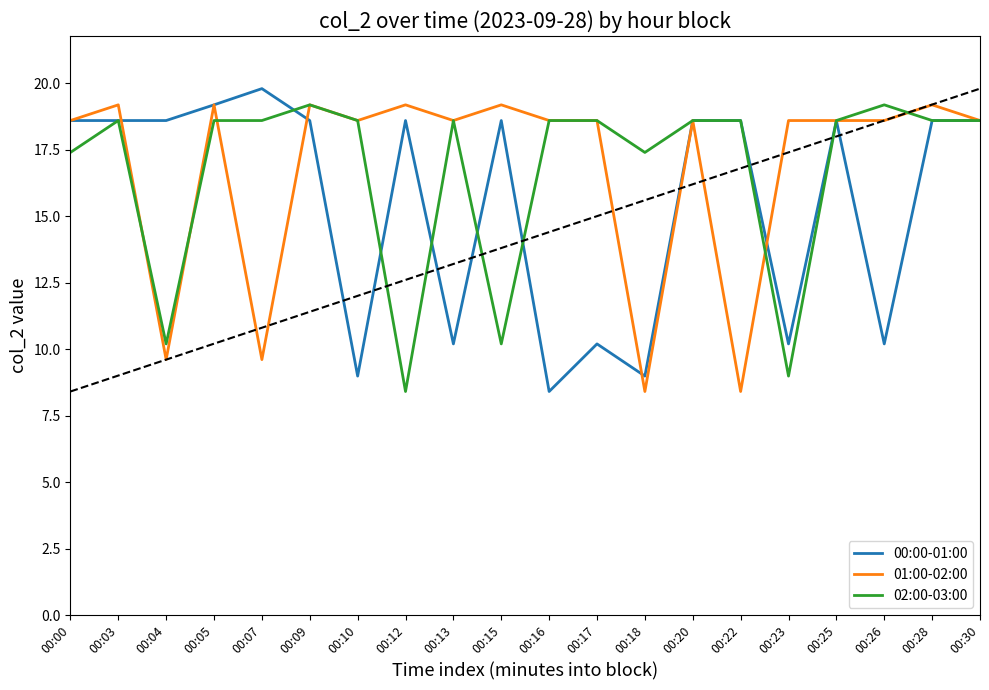

Which label corresponds to the largest value in the chart?

00:07